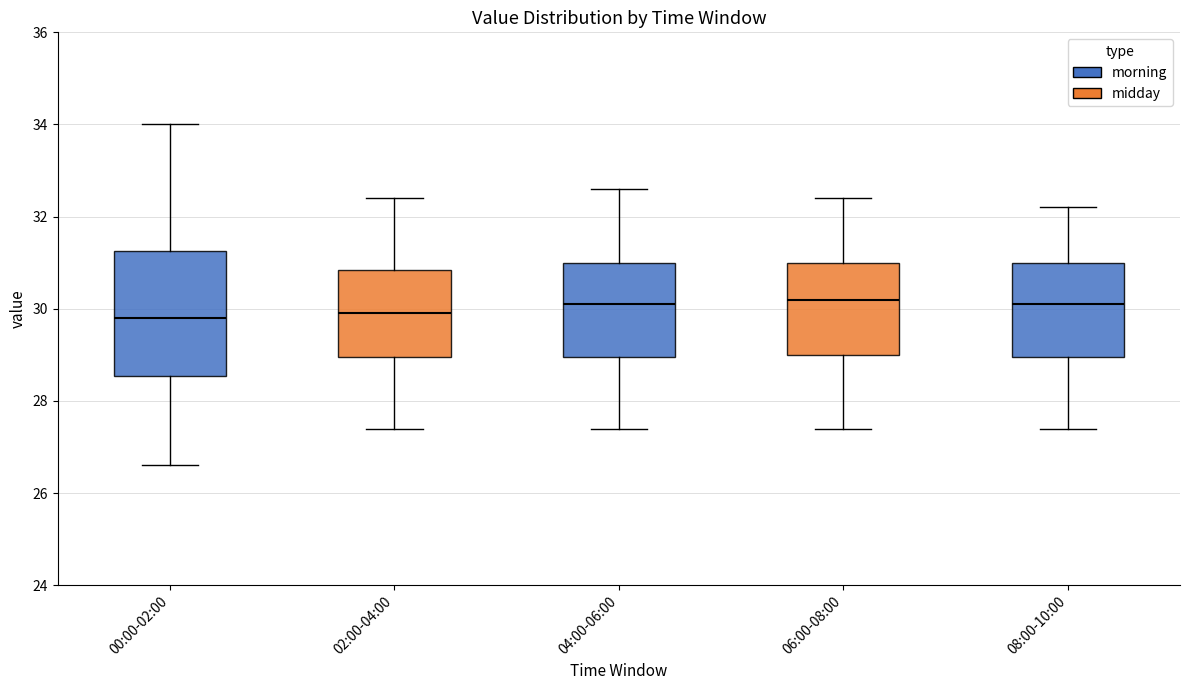

Reading left to right, read every box against the y-axis: the position of its median line, the range the box covers, and the ends of its whiskers. The values are not printed on the chart, so give them approximately, as read against the axis.

00:00-02:00: median 29.8, box 28.6 to 31.2, whiskers 26.6 to 34.0
02:00-04:00: median 30.0, box 29.0 to 30.8, whiskers 27.4 to 32.4
04:00-06:00: median 30.2, box 29.0 to 31.0, whiskers 27.4 to 32.6
06:00-08:00: median 30.2, box 29.0 to 31.0, whiskers 27.4 to 32.4
08:00-10:00: median 30.2, box 29.0 to 31.0, whiskers 27.4 to 32.2